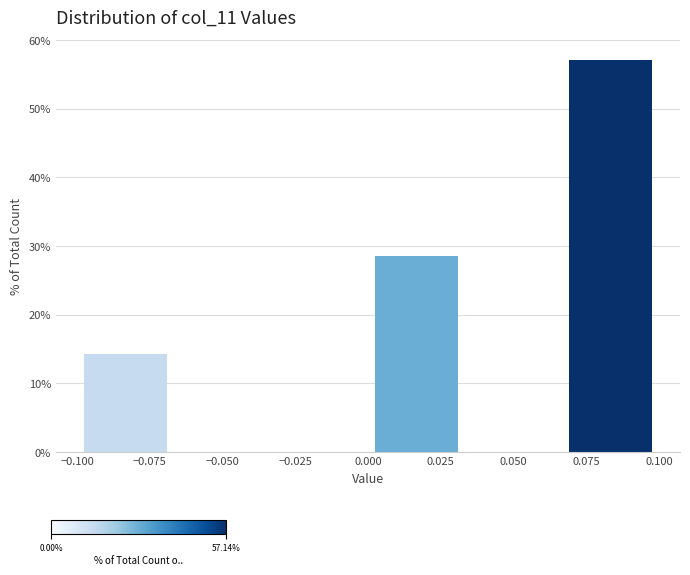

What is the height of the bar covering 0.065 to 0.100 on the x-axis? Neither the bar edges nor the heights are printed on the chart, so give them approximately, as read against the axes.

57